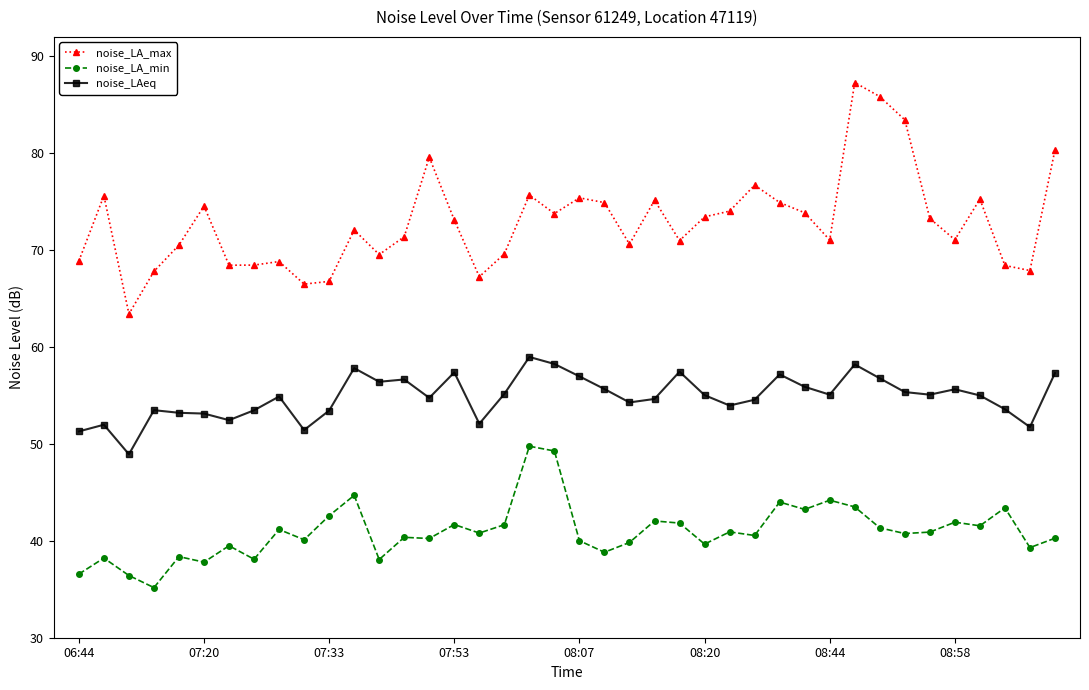

What is the value of the noise_LA_min point at the 30th from the left?

43.2